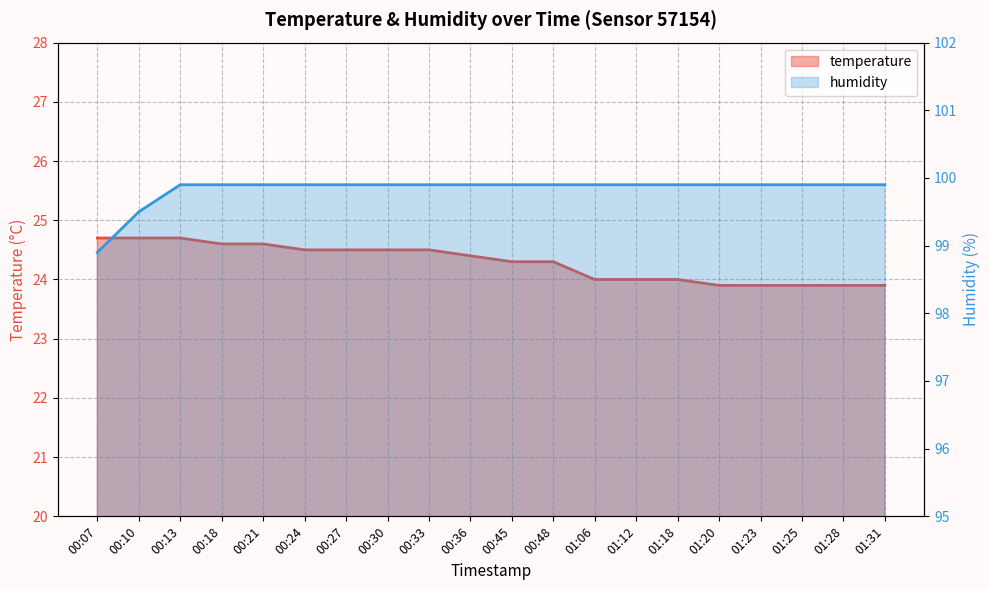

True or false: humidity and temperature cross at least once.

False